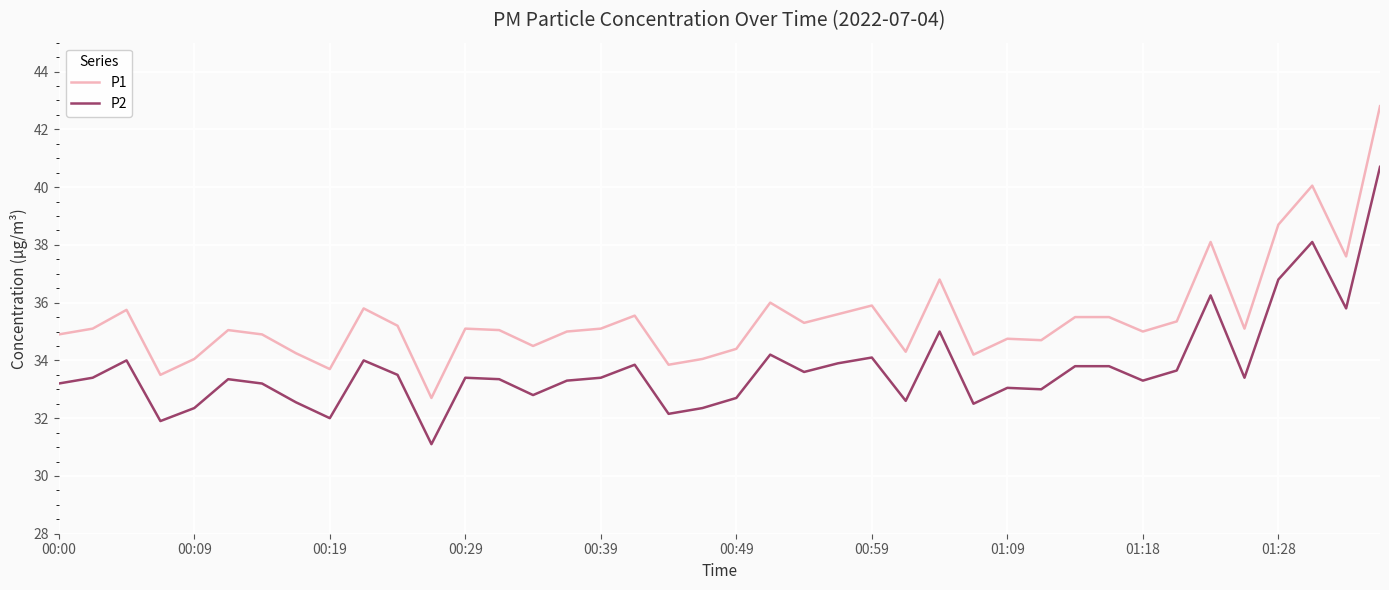

True or false: P1 and P2 cross at least once.

False